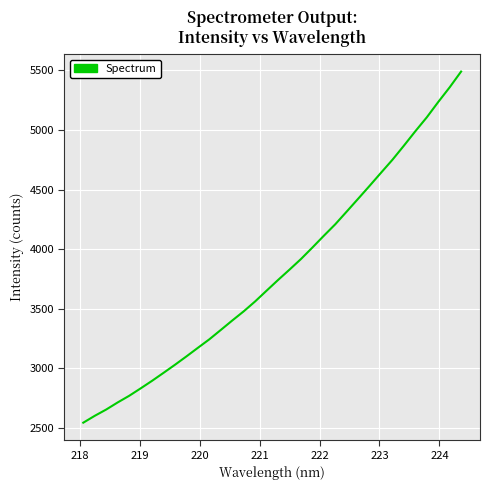

What is the smallest value displayed?

2540.6